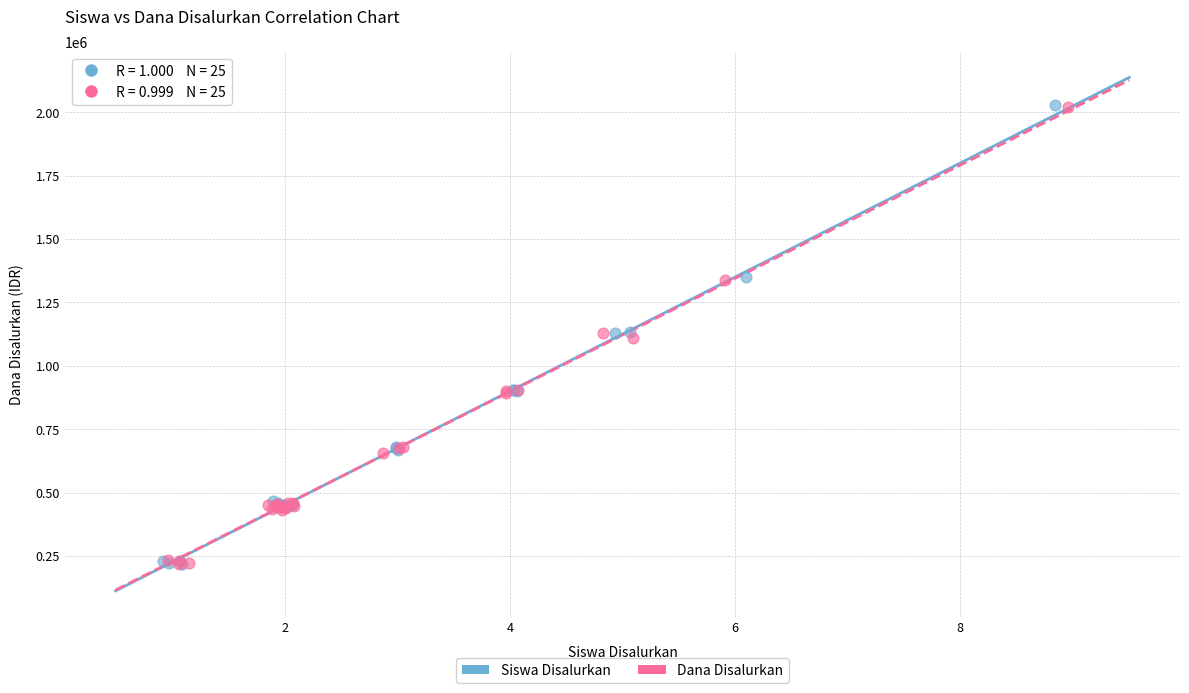

What are all the series names shown in the legend?

Siswa Disalurkan, Dana Disalurkan